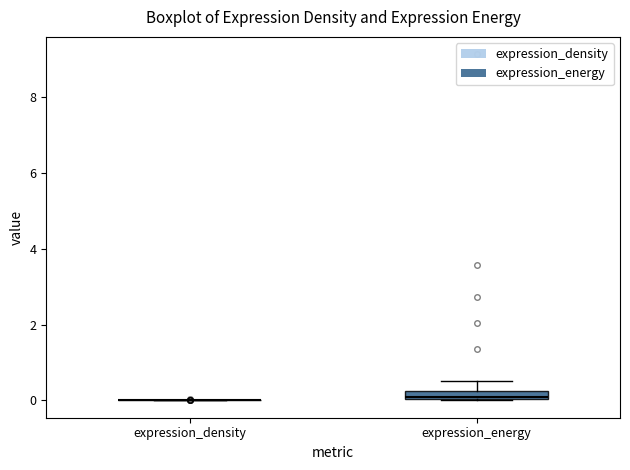

Comparing the boxes themselves (not the whiskers), which one is the tallest?

expression_energy